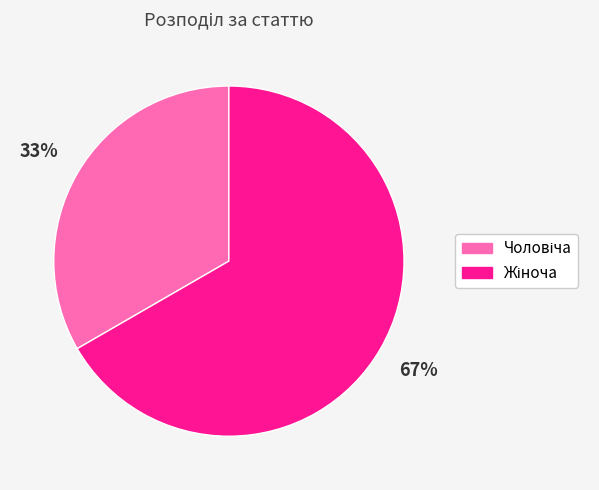

To the nearest percent, what is the average slice percentage?

50%